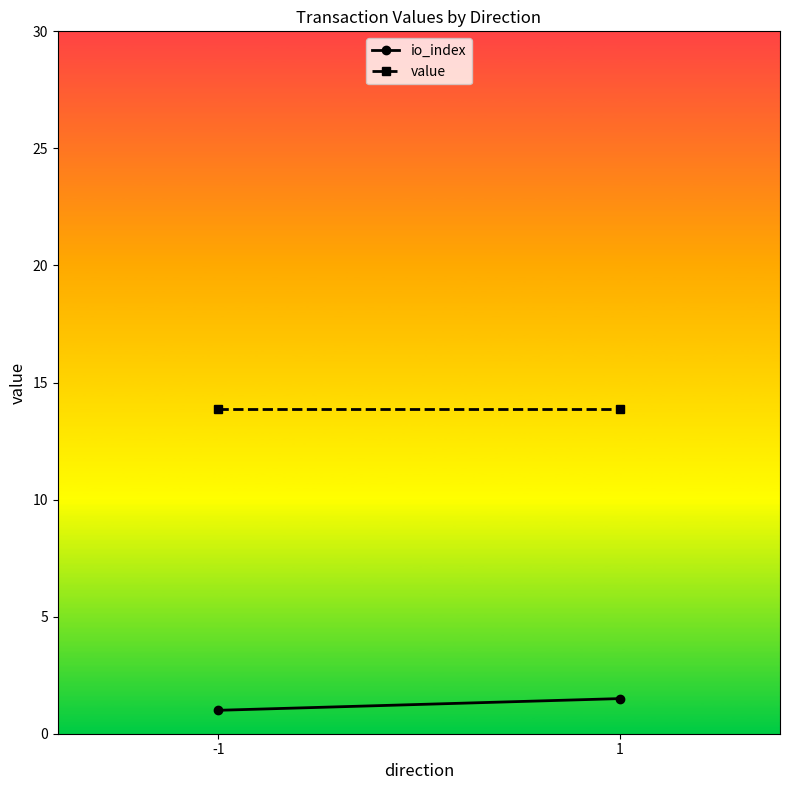

Rank the series by their average value, from lowest to highest.

io_index, value